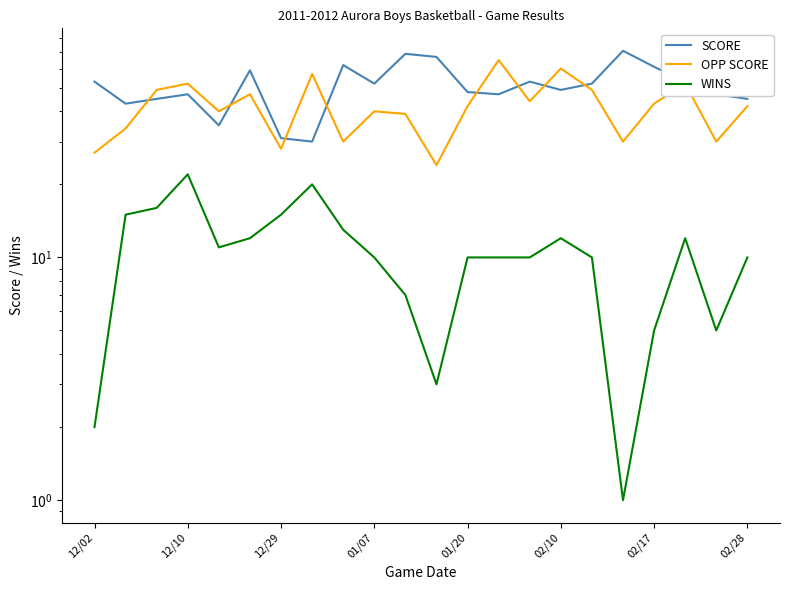

True or false: WINS and OPP SCORE cross at least once.

False